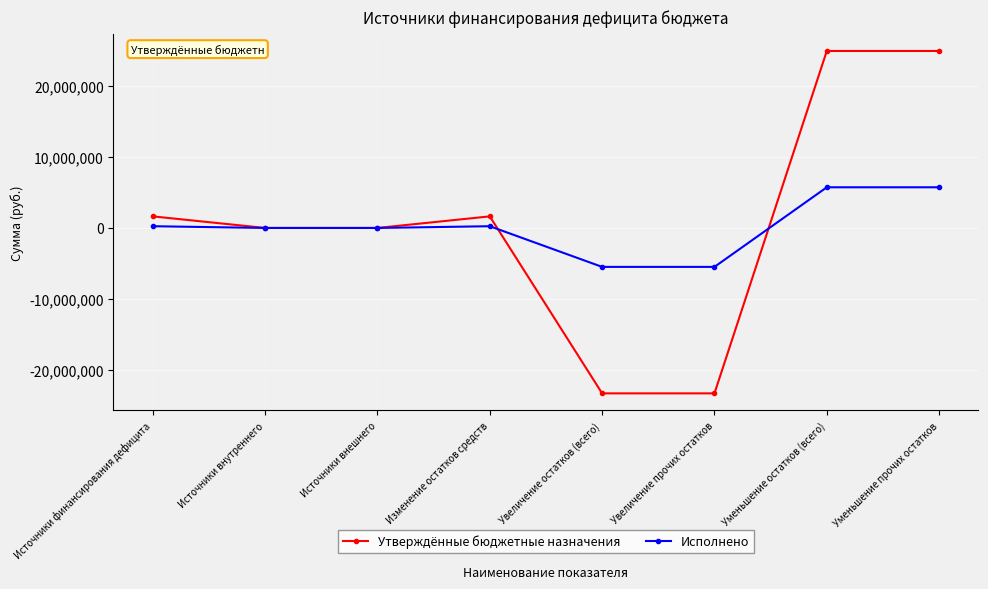

Does the chart have visible grid lines?

Yes